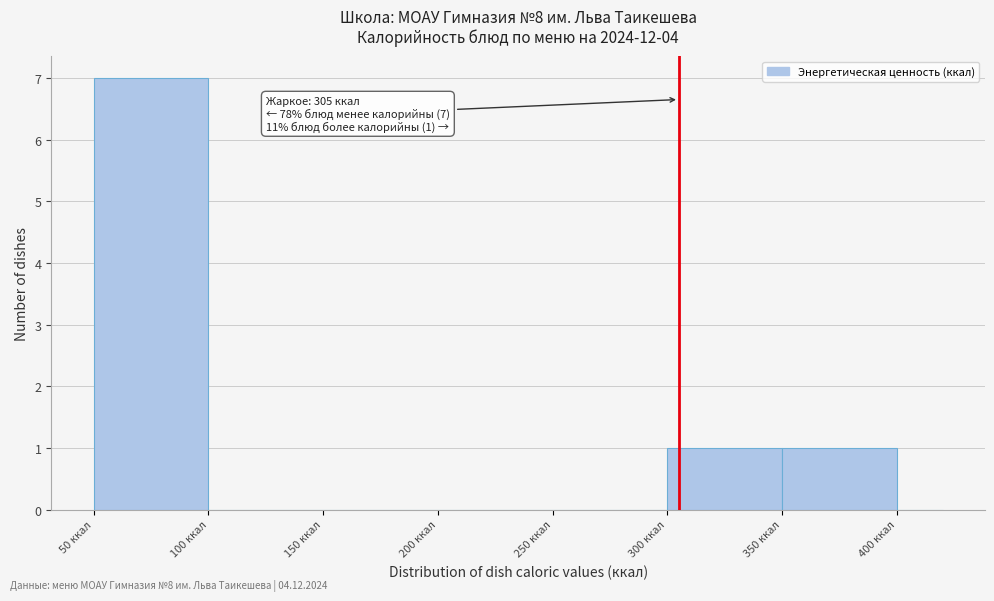

Over which range of the x-axis is the bar tallest?

50 to 100